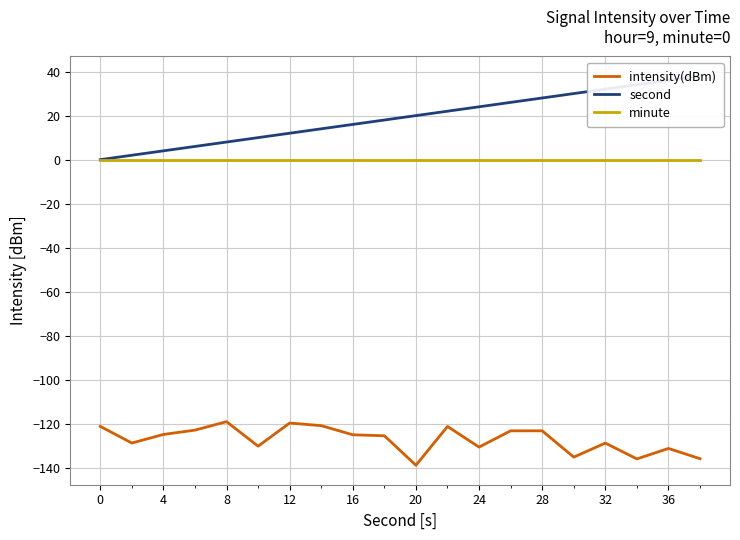

The value of intensity(dBm) at 20 is -76.0. True or false?

False